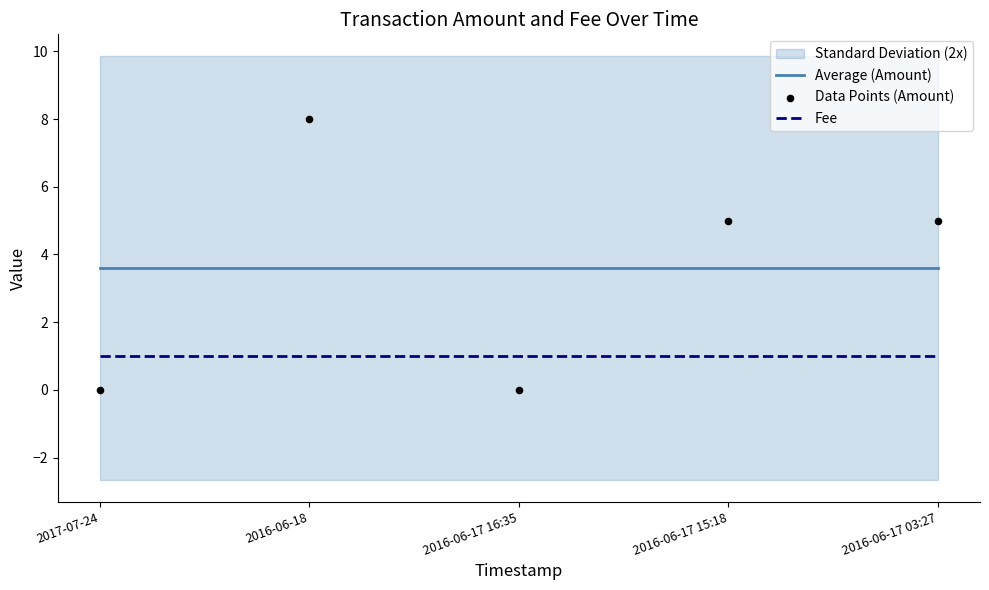

At which category is the sum across all series the highest?

2016-06-18